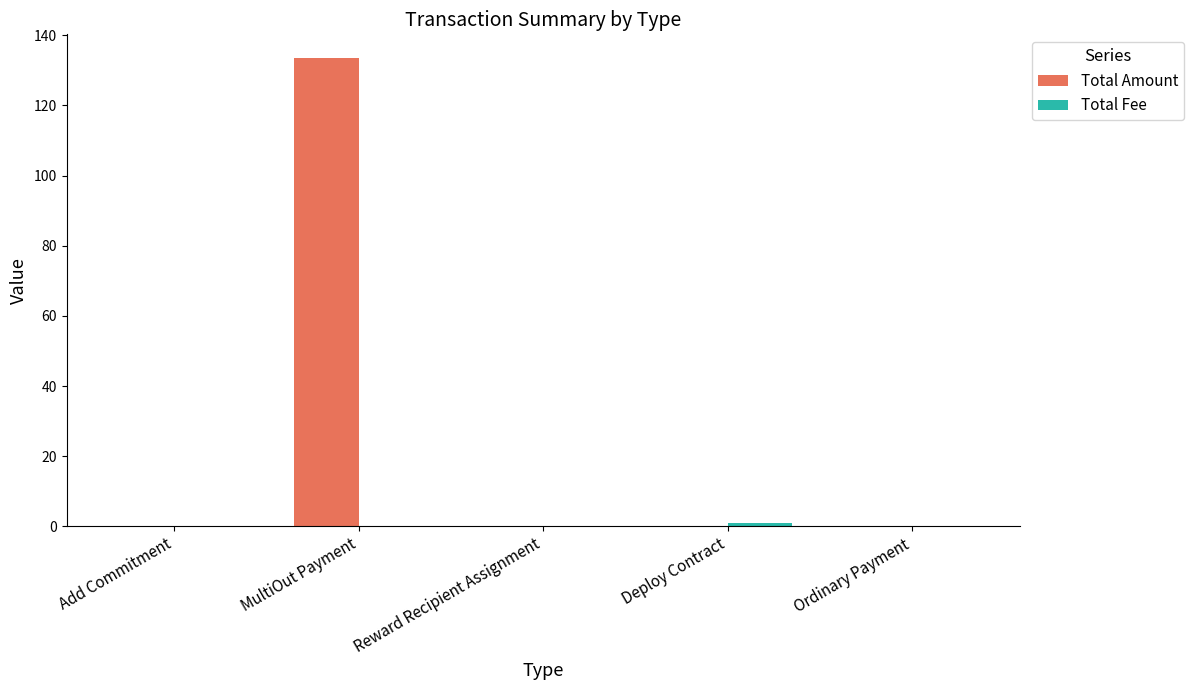

Which series has the largest total across all categories?

Total Amount